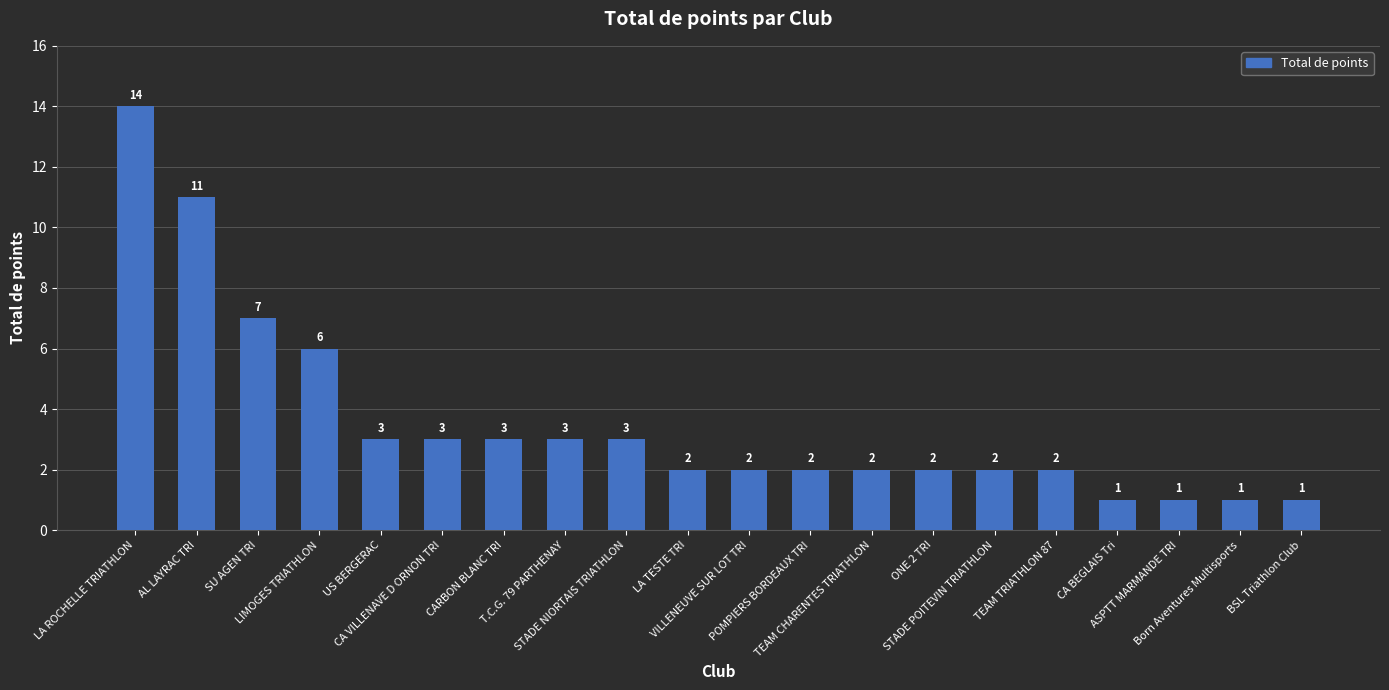

Approximately how many times larger is the value at ONE 2 TRI compared to LA ROCHELLE TRIATHLON?

0.1